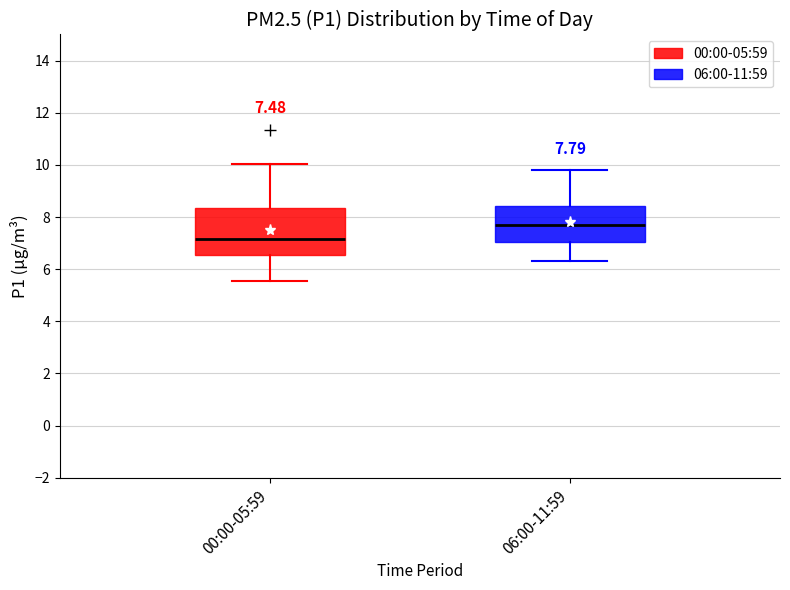

Which box has the highest median line?

06:00-11:59